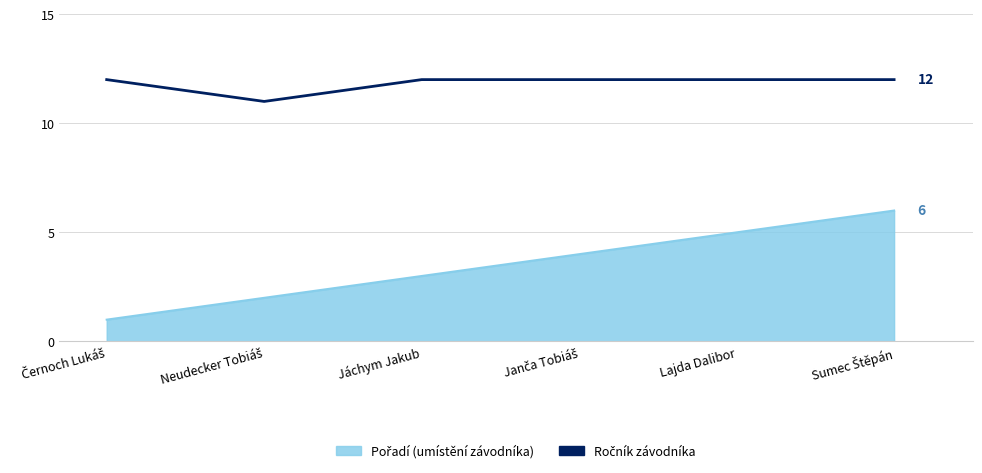

What is the difference between the highest and lowest values at Lajda Dalibor?

7